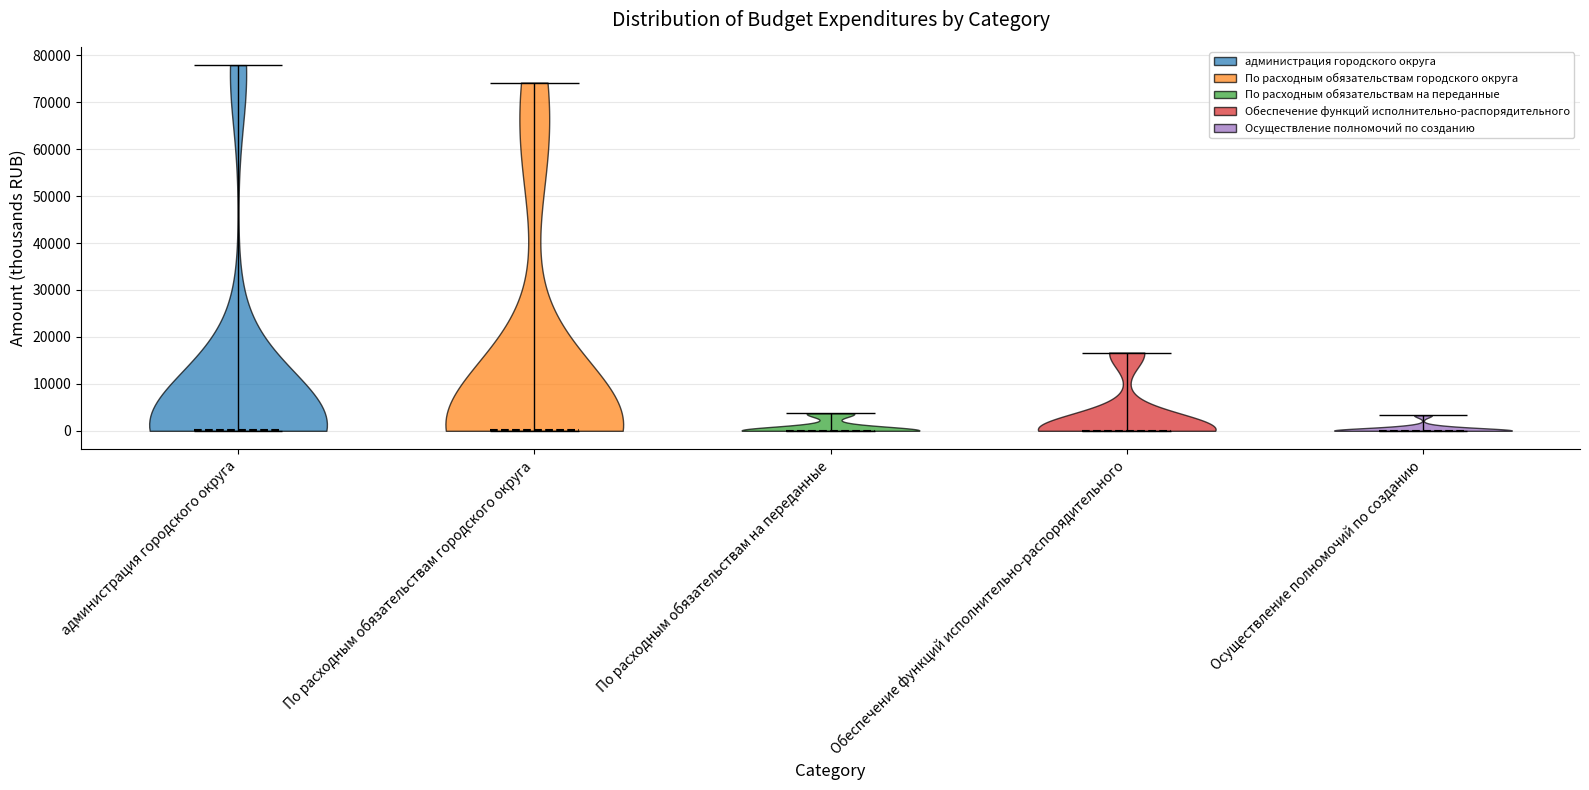

Reading left to right, read every violin against the y-axis: where its median line is, and the lowest and highest points it reaches. The values are not printed on the chart, so give them approximately, as read against the axis.

администрация городского округа: median line 0, lowest point 0, highest point 78000
По расходным обязательствам городского округа: median line 0, lowest point 0, highest point 74000
По расходным обязательствам на переданные: median line 0, lowest point 0, highest point 4000
Обеспечение функций исполнительно-распорядительного: median line 0, lowest point 0, highest point 17000
Осуществление полномочий по созданию: median line 0, lowest point 0, highest point 3000